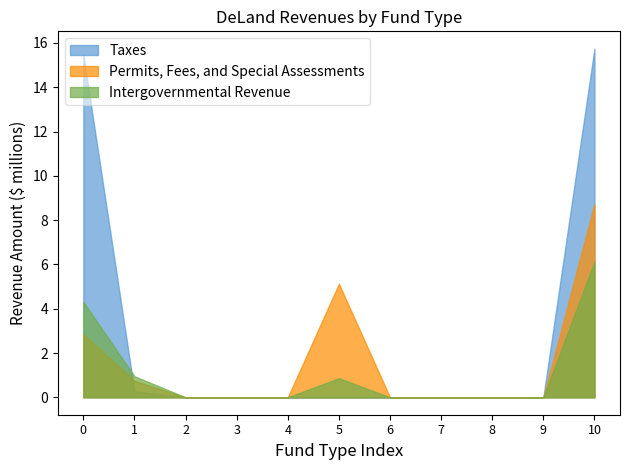

Which series has the widest spread of values?

Taxes